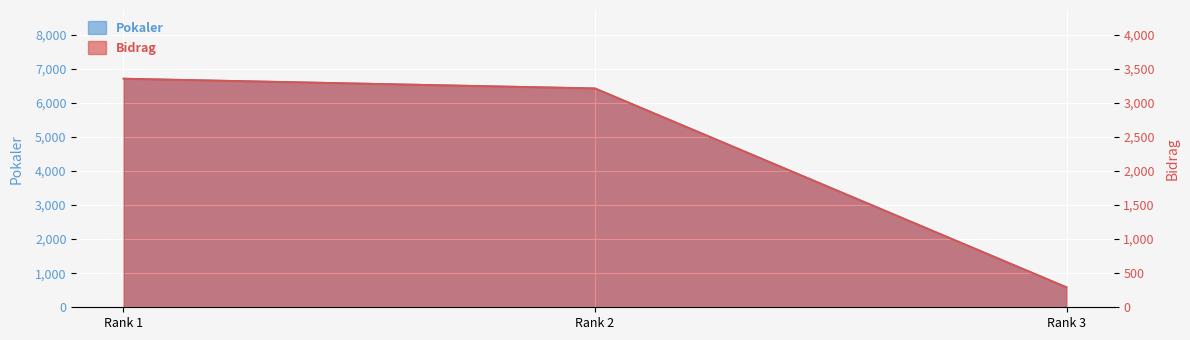

Which series changed the most between Rank 1 and Rank 3?

Pokaler